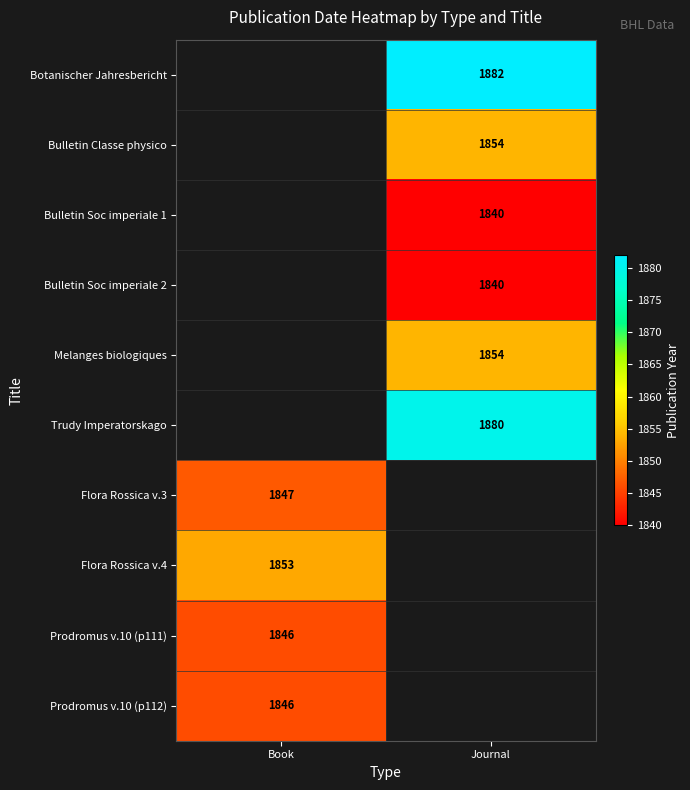

The Flora Rossica v.3 series shows 2924 at Book. True or false?

False